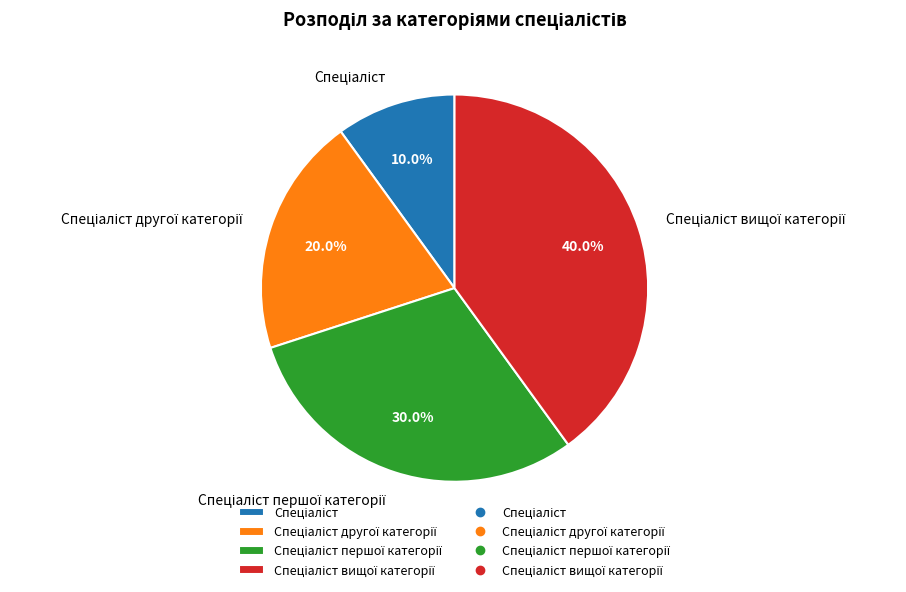

Is there any slice that represents more than half of the pie?

No